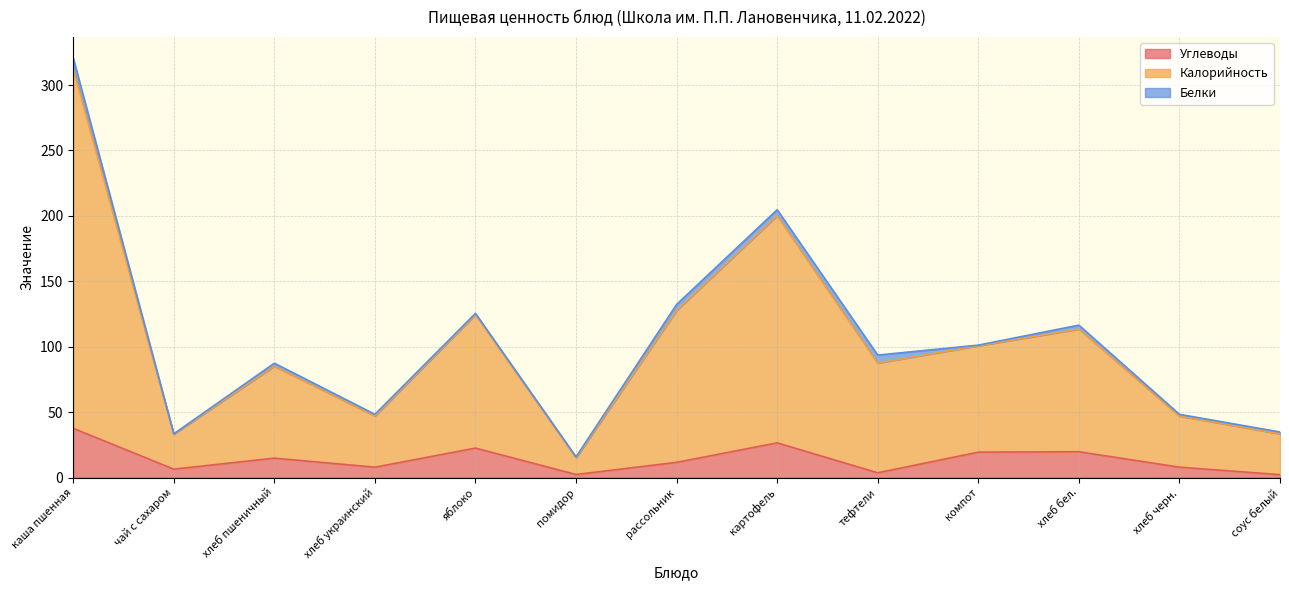

True or false: Калорийность and Углеводы intersect in this chart.

False